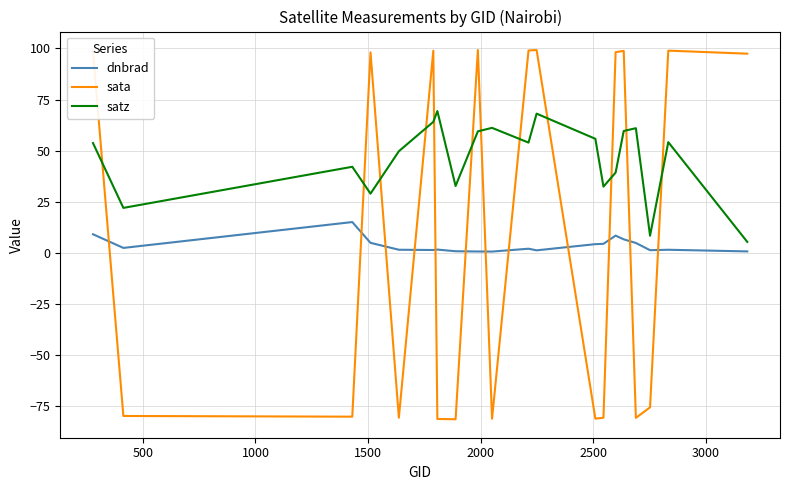

True or false: satz and dnbrad cross at least once.

False